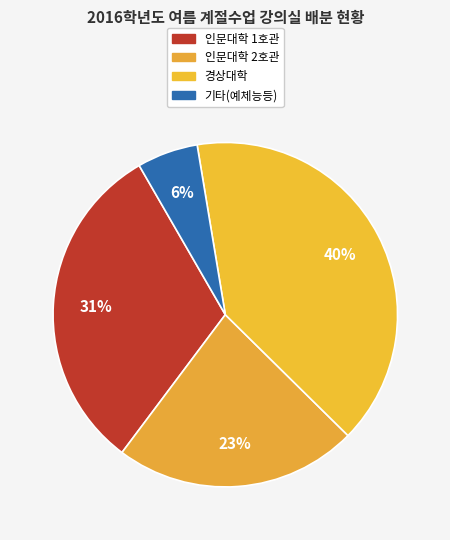

Count the number of slices in the pie.

4